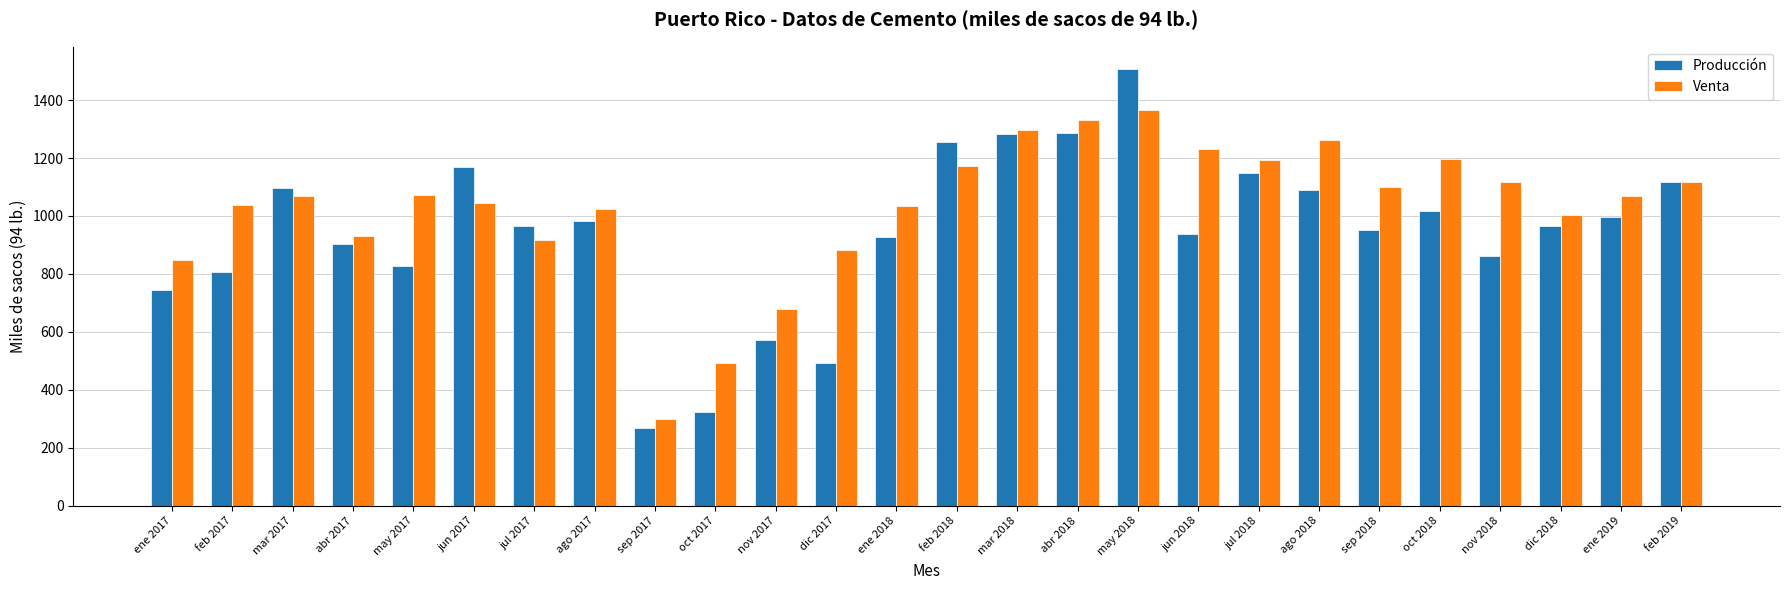

What is the lowest value of the Producción series?

269.0